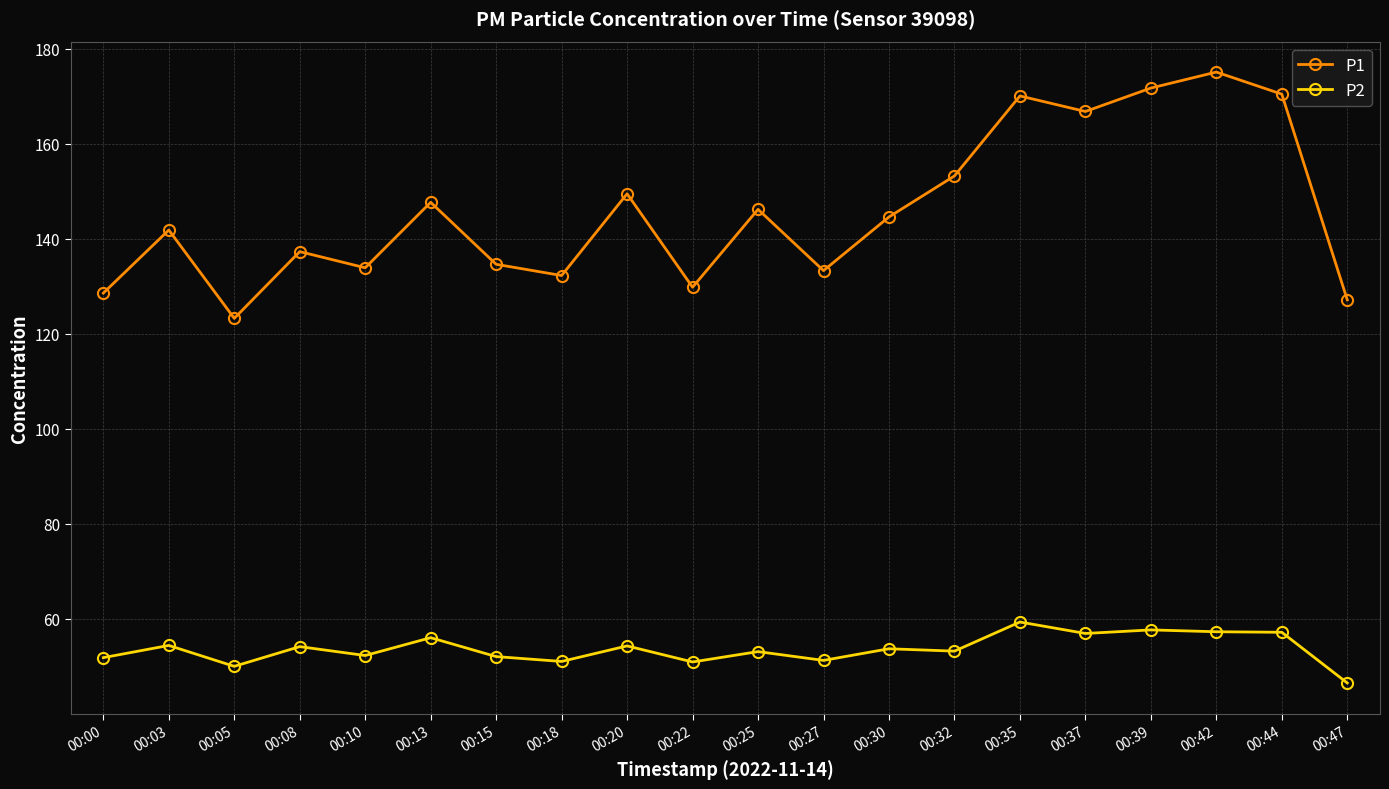

Which series has the largest total across all categories?

P1